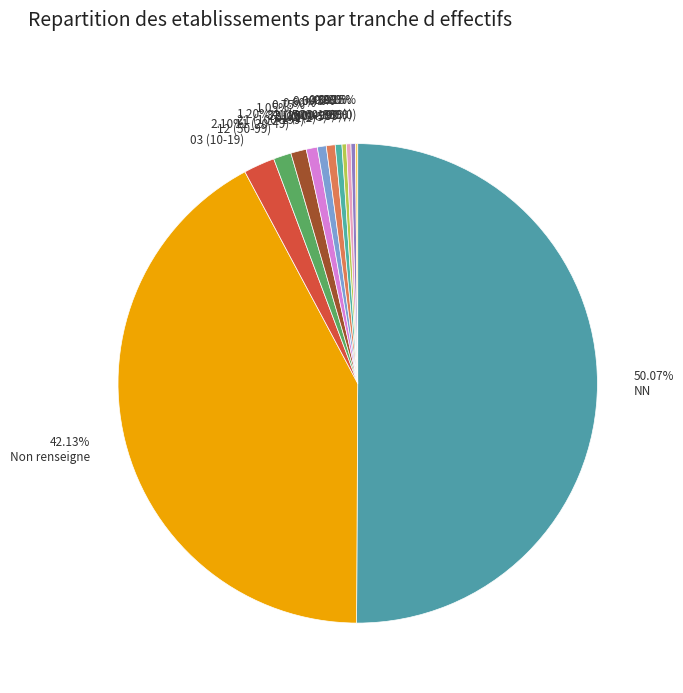

Count the number of slices in the pie.

13